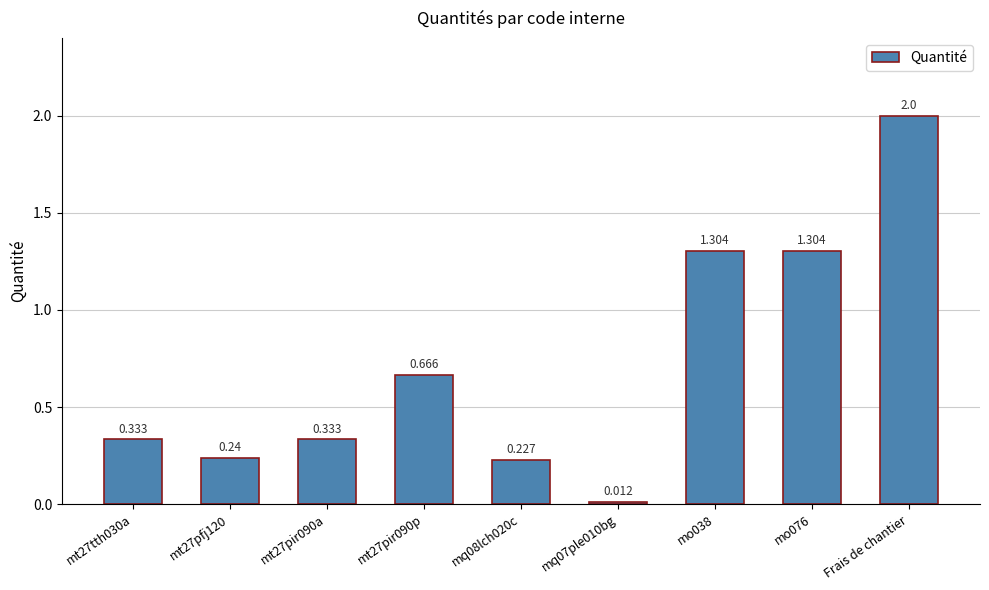

What is the label of the 9th bar from the left?

Frais de chantier